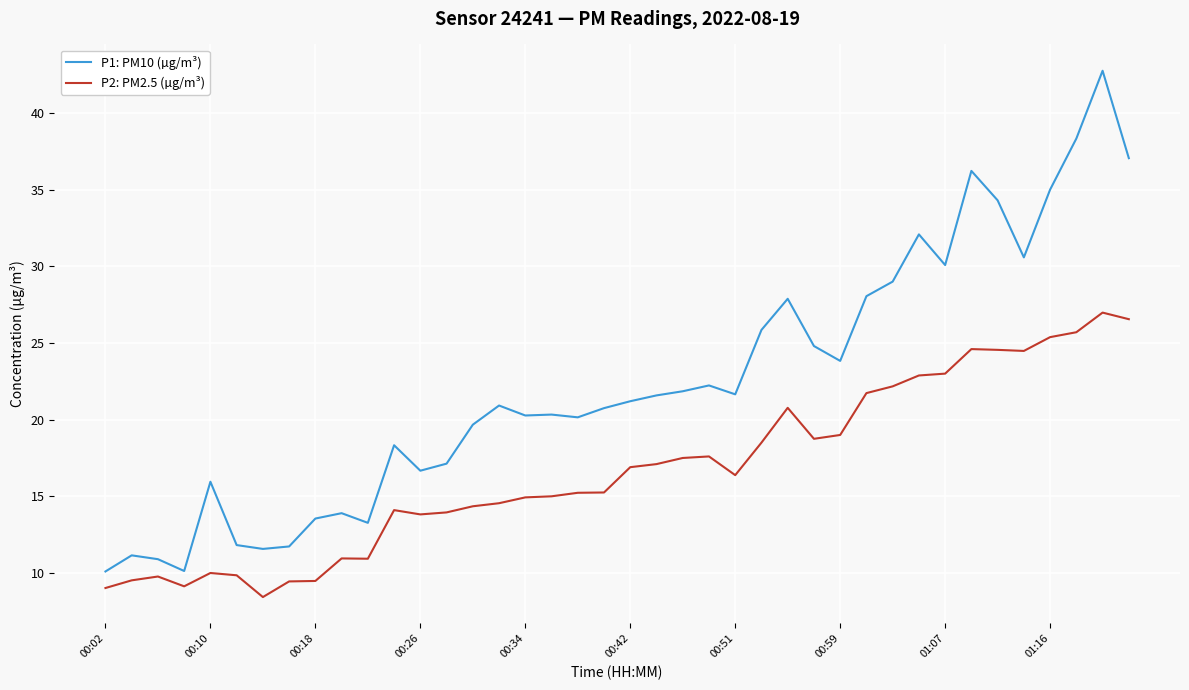

In P1: PM10 (µg/m³), how many points are higher than both neighbors (excluding endpoints)?

11